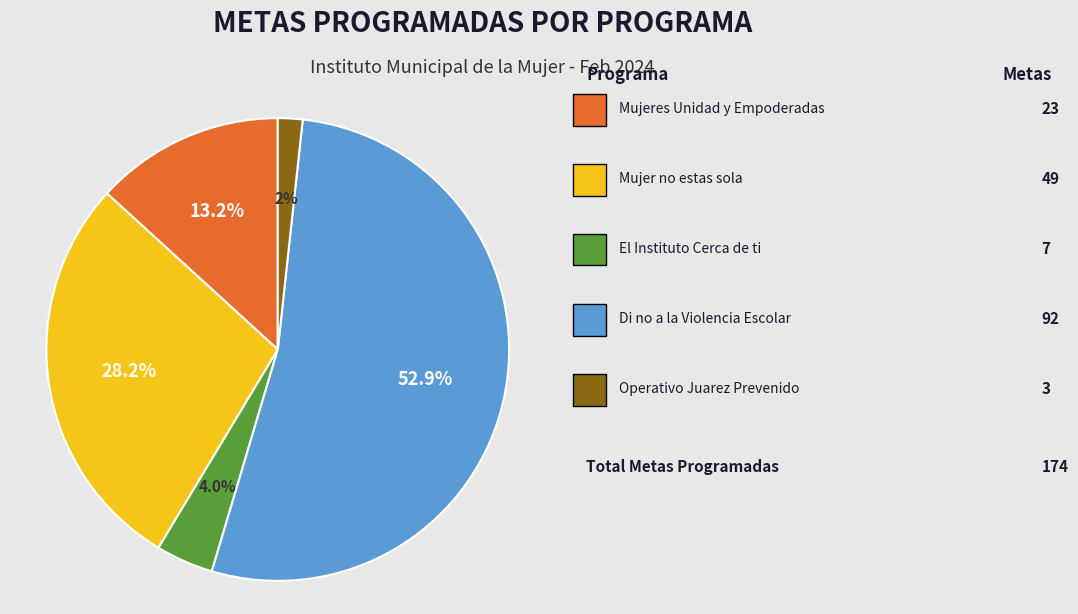

Does any single category account for the majority?

Yes